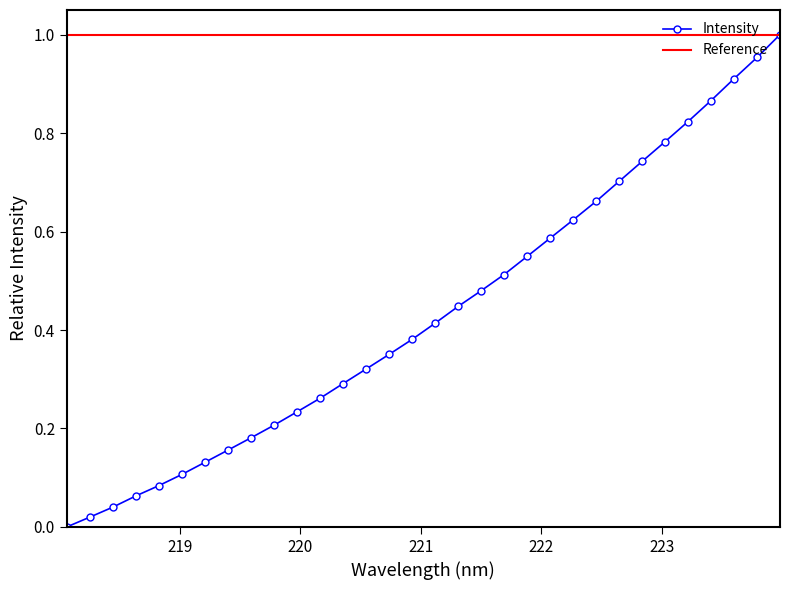

The value at 218.442 is 0.1. True or false?

False